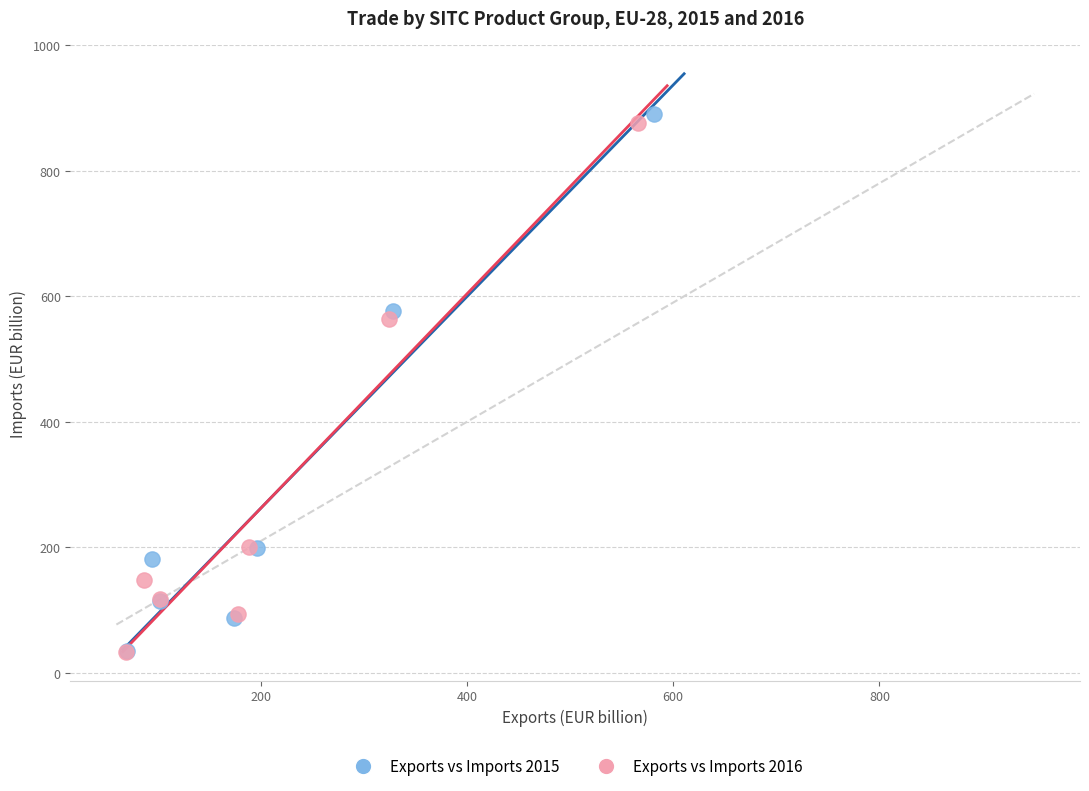

What are all the series names shown in the legend?

Exports vs Imports 2015, Exports vs Imports 2016